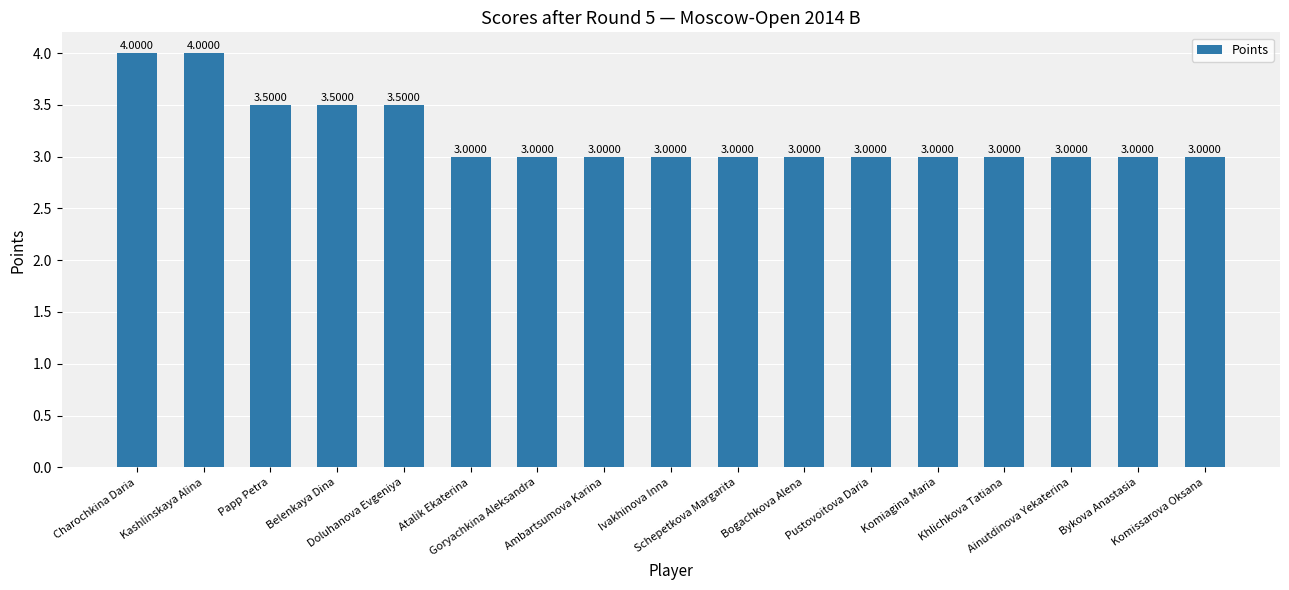

What is the label of the 4th bar from the right?

Khlichkova Tatiana